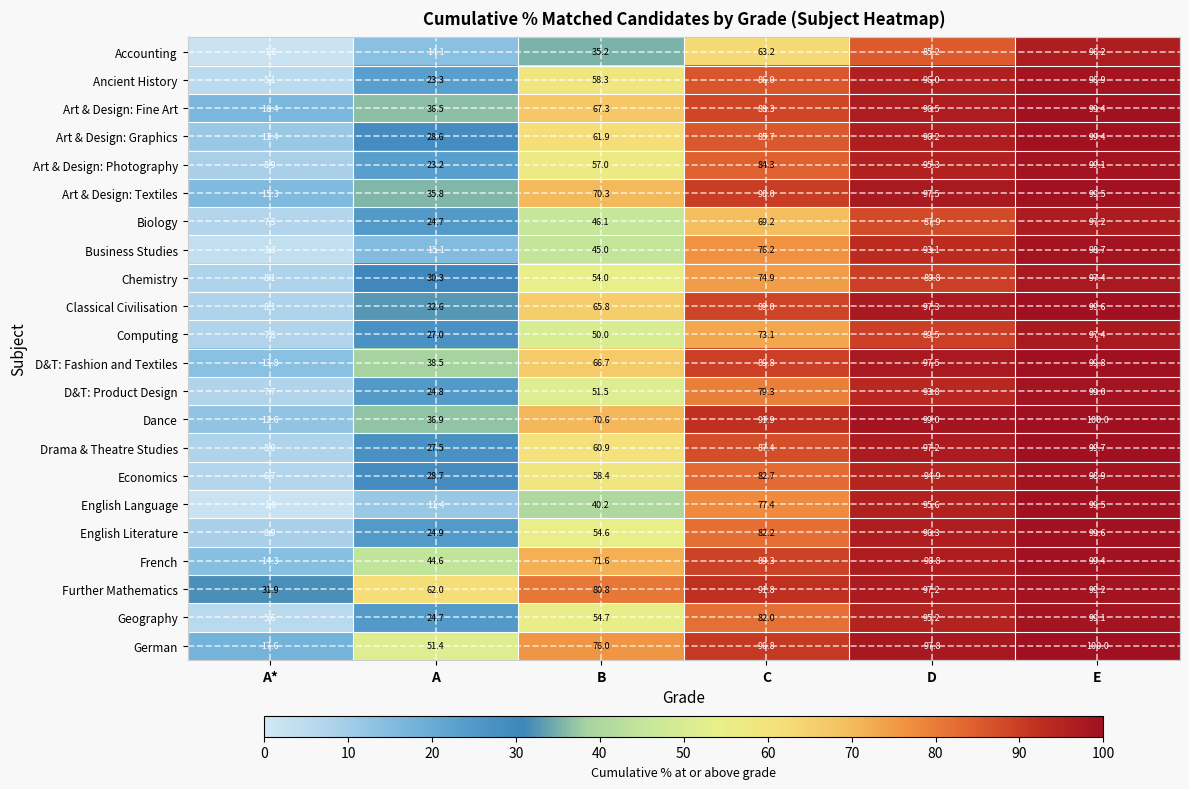

What is the total value across all series at A*?

222.5